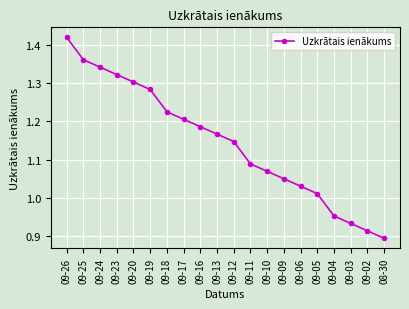

What is the label of the 9th point from the right?

09-11